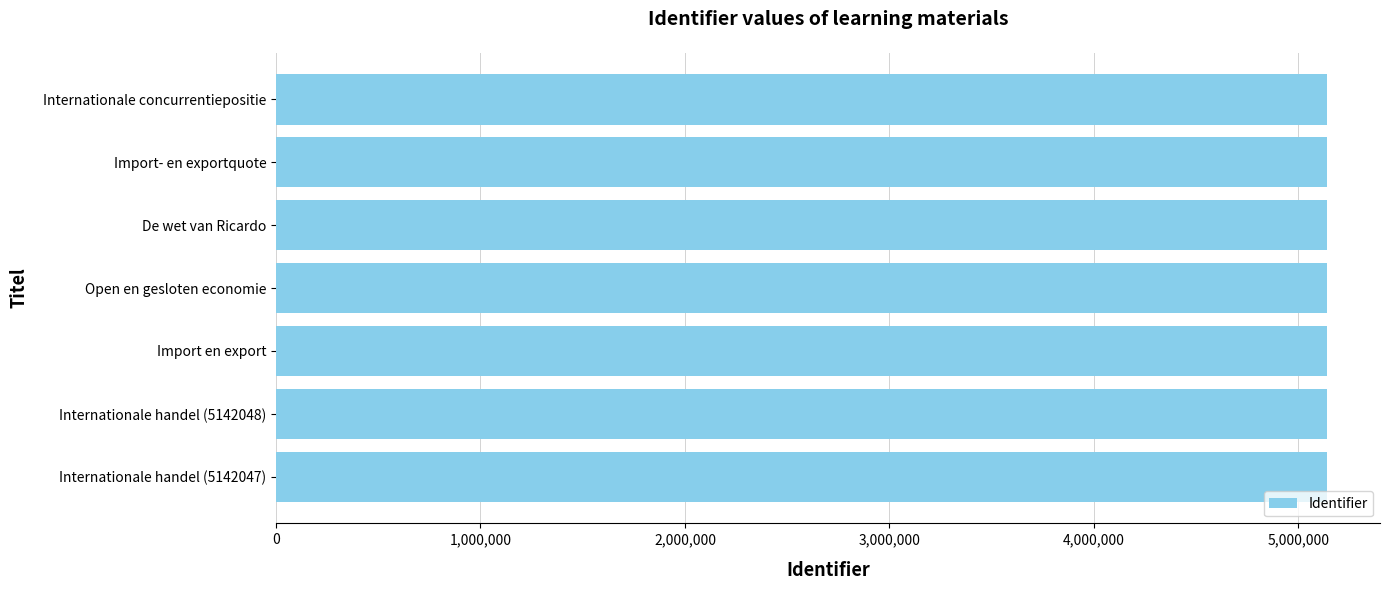

What is the sum of all values?

35994365